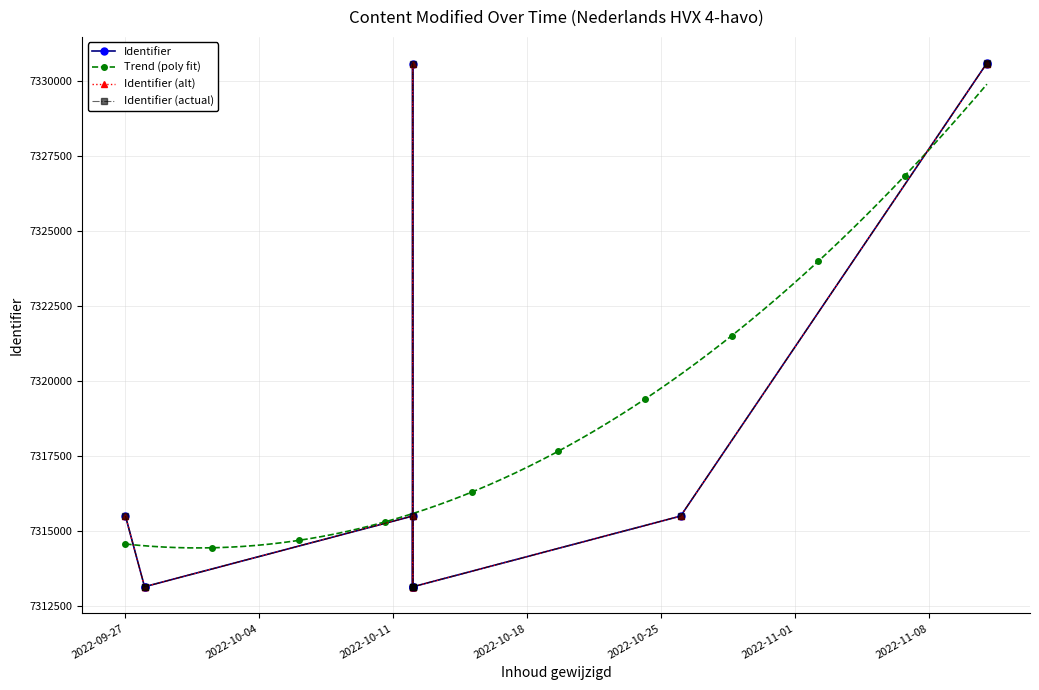

What is the value of the Trend (poly fit) point at the 72nd from the left?

7315801.3